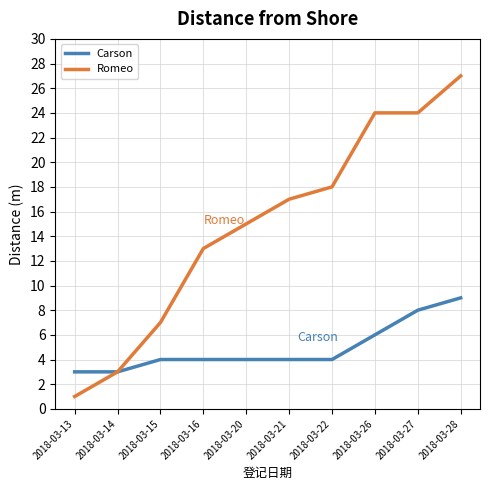

What is the difference between the maximum and minimum values in the Romeo series?

26